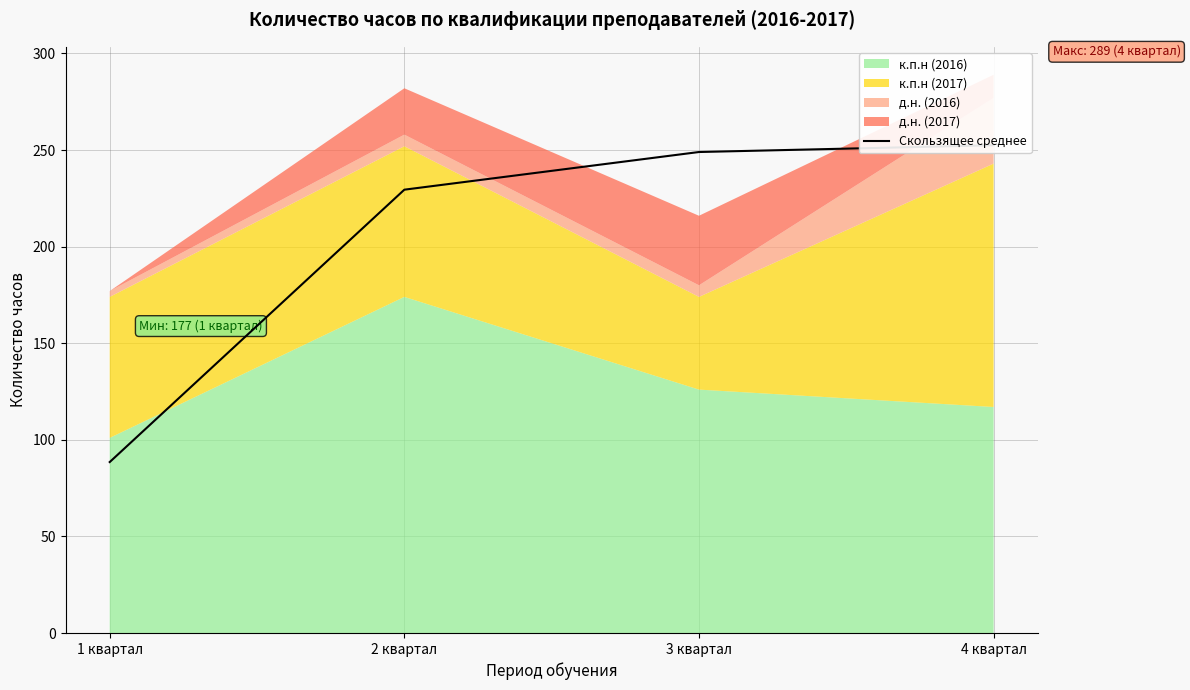

At which label does the data first exceed 249?

4 квартал